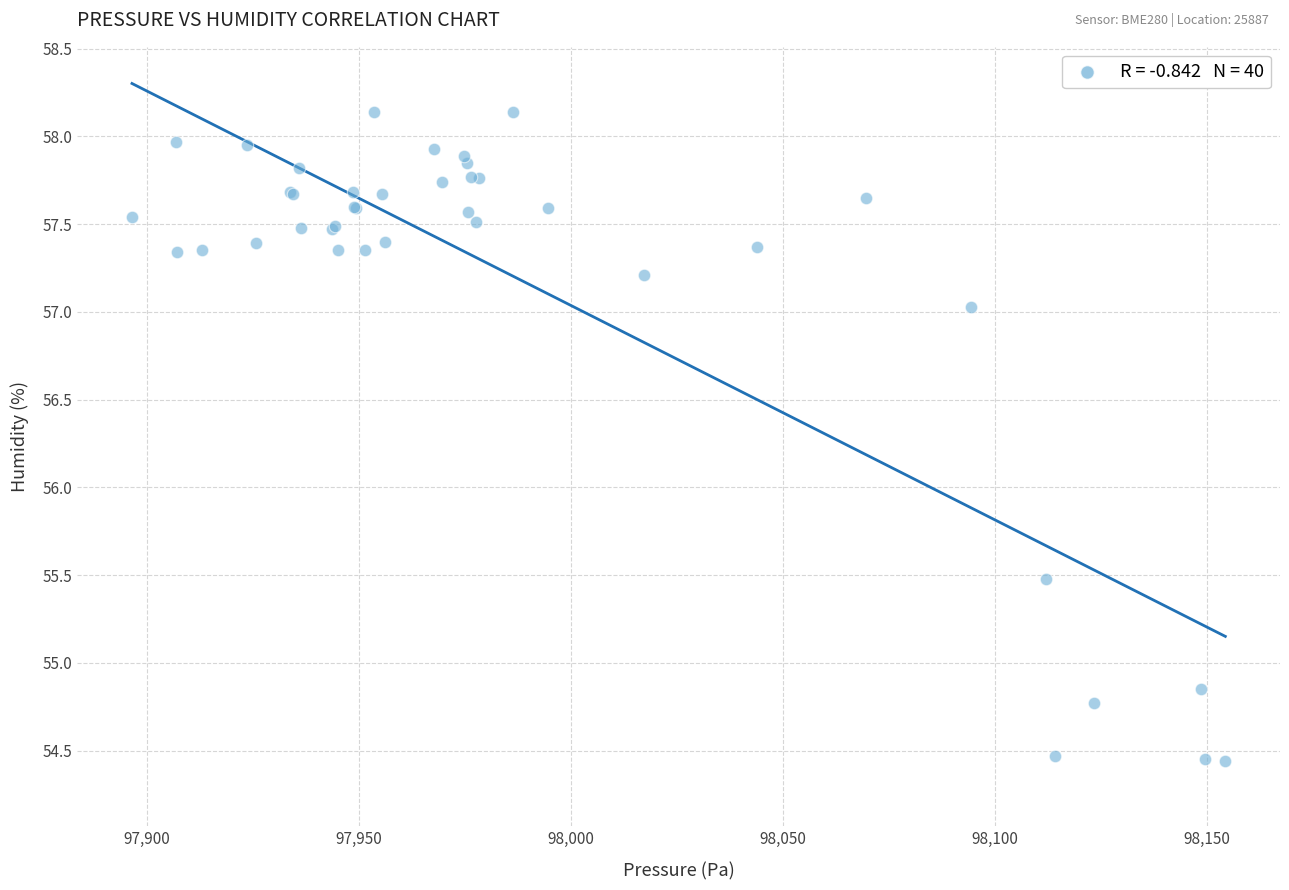

What Y value in the scatter plot is closest to 56?

55.5